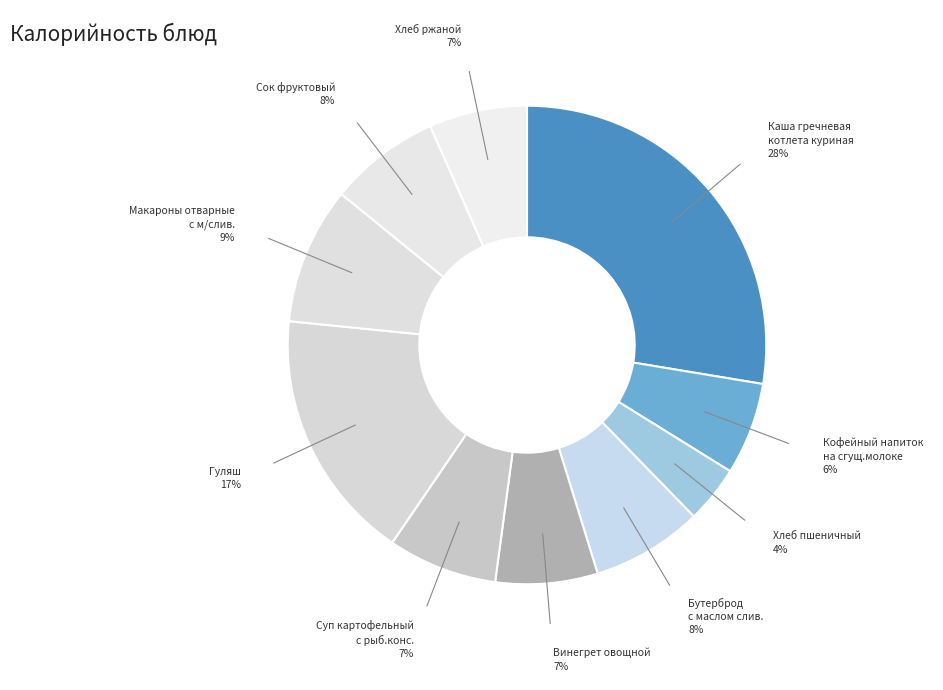

The Кофейный напиток на сгущ.молоке slice represents 6% of the pie. True or false?

True